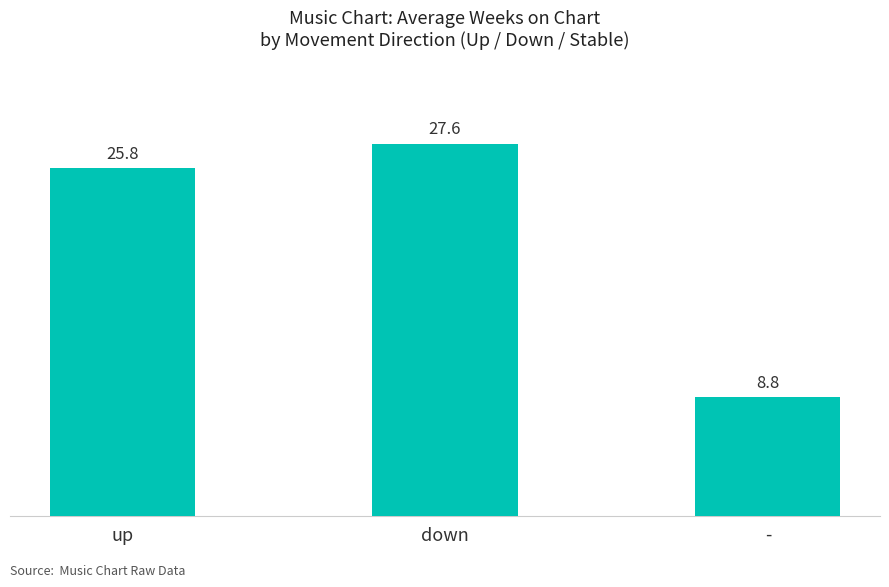

Reading left to right, extract all data points from this chart.

up=25.8	down=27.6	-=8.8